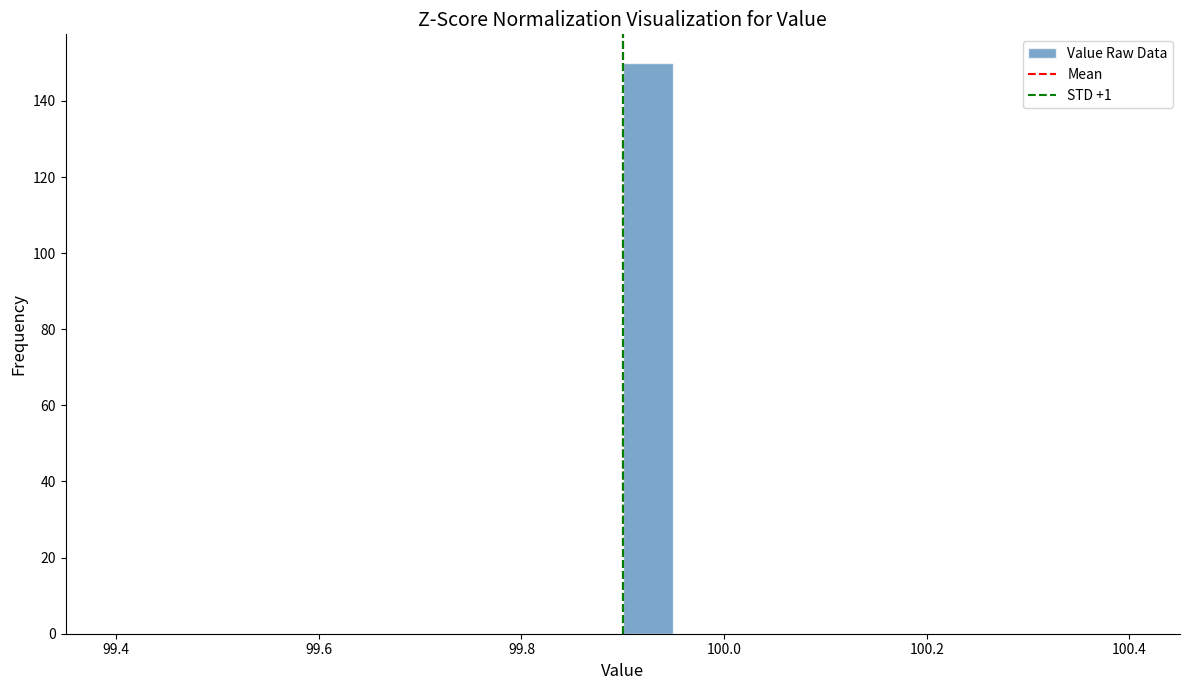

Read against the x-axis, roughly where is the centre of the tallest bar?

99.92